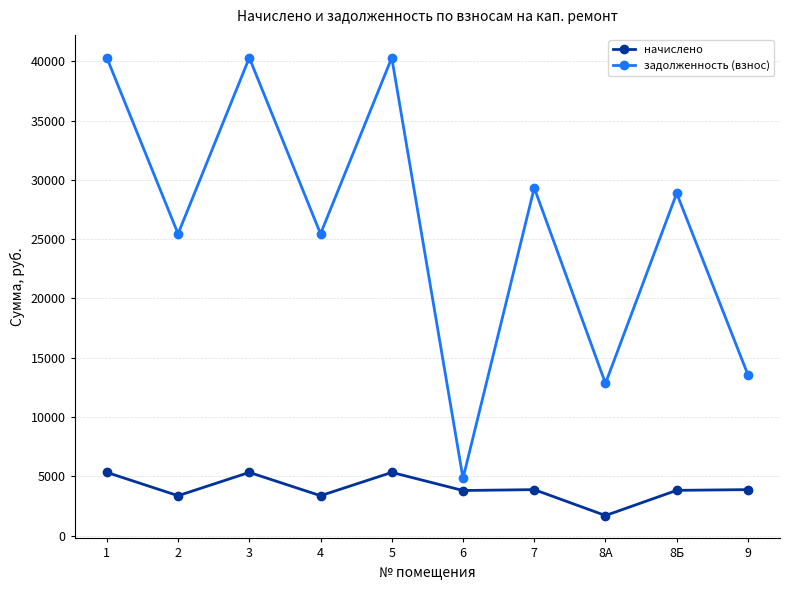

At which category does начислено reach its first local peak?

3